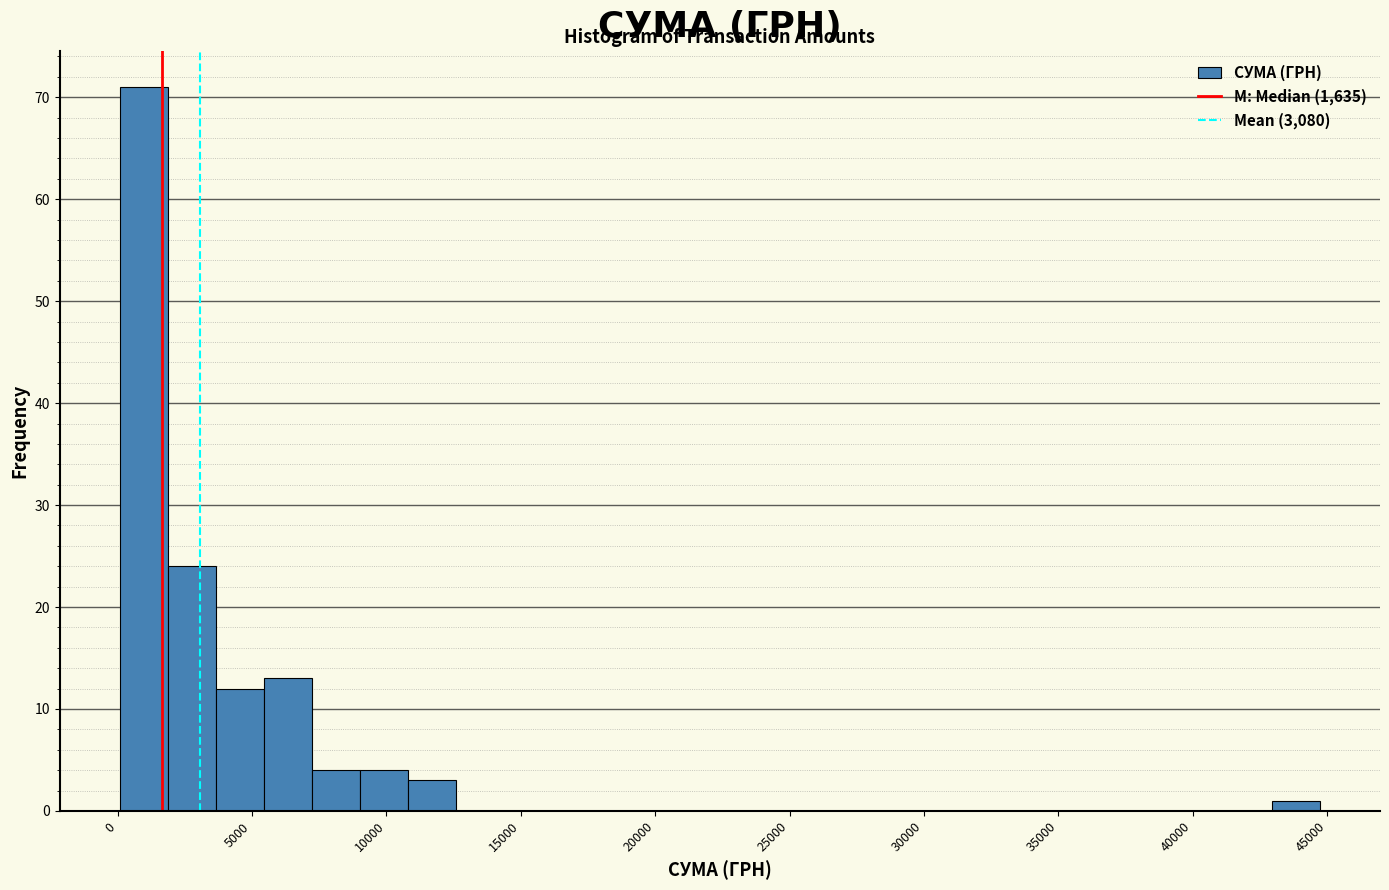

Read against the x-axis, roughly where is the centre of the tallest bar?

1000